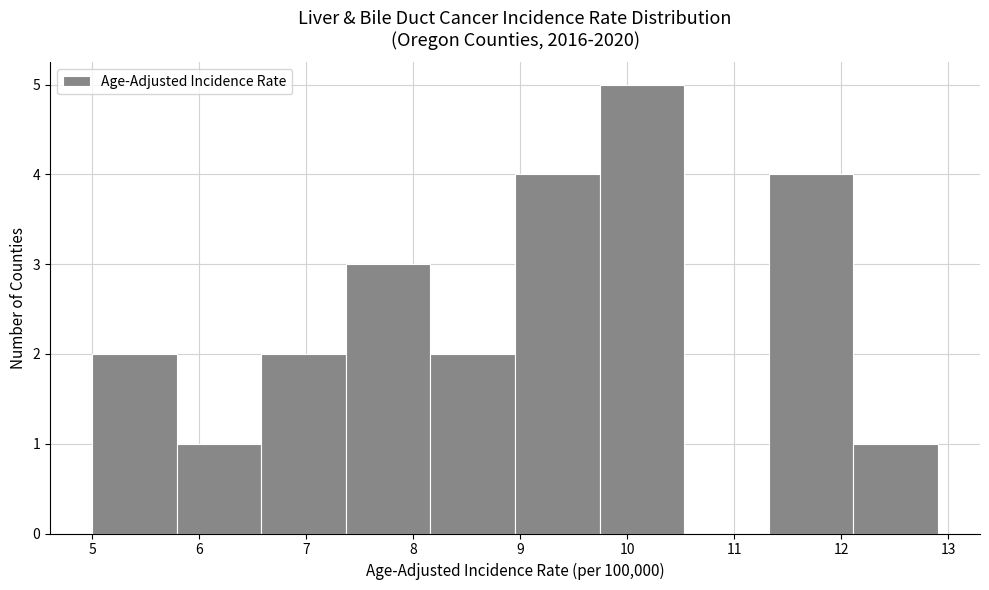

Which range on the x-axis has the tallest bar?

9.74 to 10.53